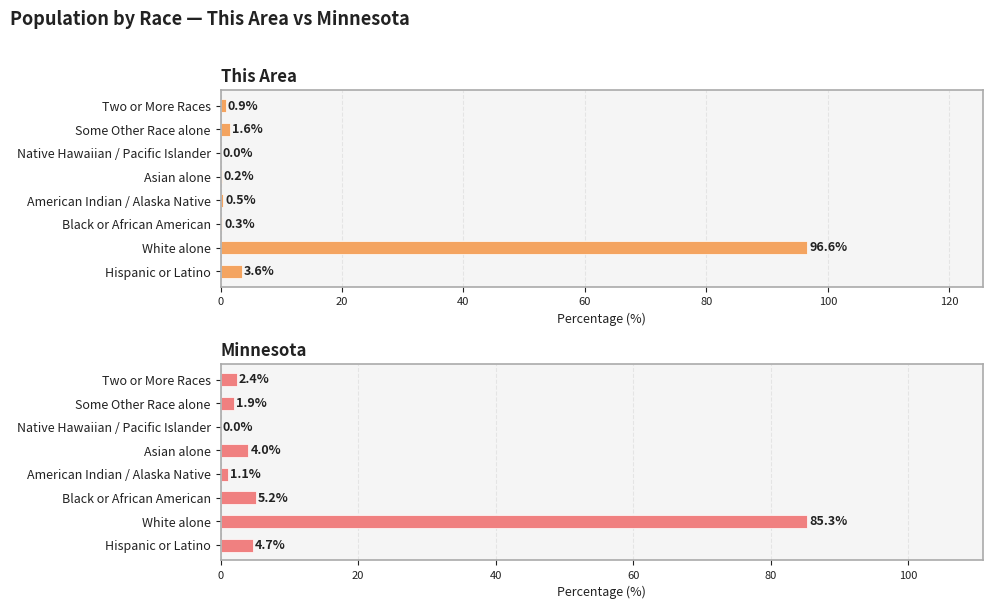

At how many categories does at least one series exceed 79?

1